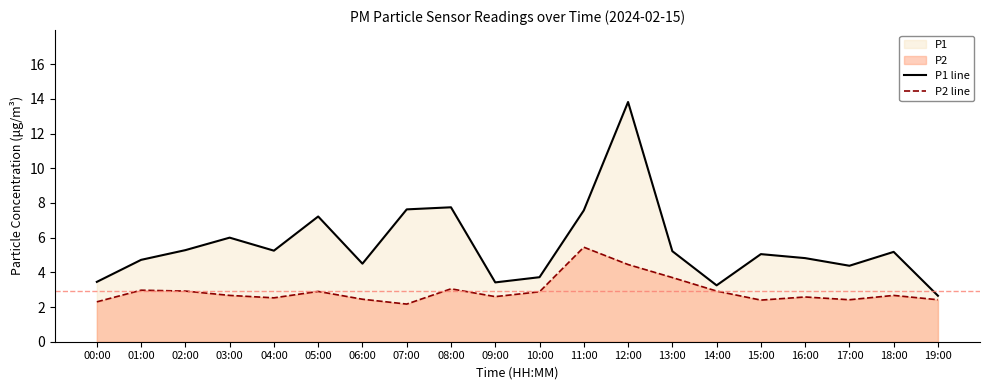

Reading left to right, what are all the values shown in this chart?

P1 line: 3.5	4.7	5.3	6.0	5.2	7.2	4.5	7.6	7.8	3.4	3.7	7.6	13.8	5.2	3.2	5.0	4.8	4.4	5.2	2.6
P2 line: 2.3	3.0	2.9	2.7	2.5	2.9	2.5	2.2	3.0	2.6	2.9	5.5	4.5	3.7	2.9	2.4	2.6	2.4	2.7	2.4